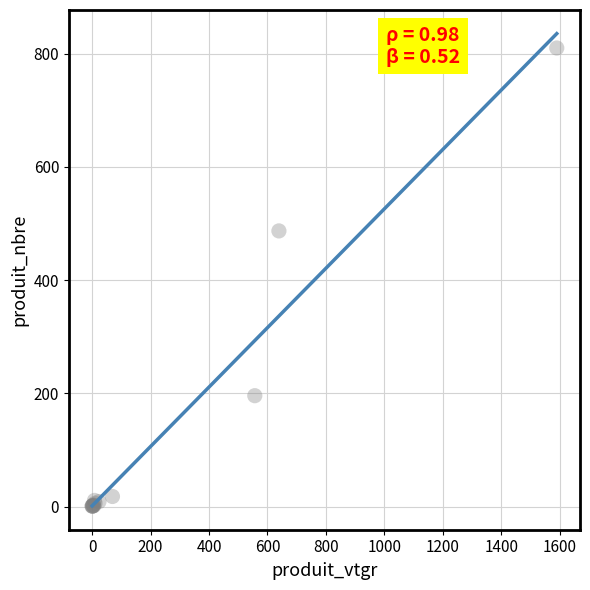

What Y value in the scatter plot is closest to 405?

487